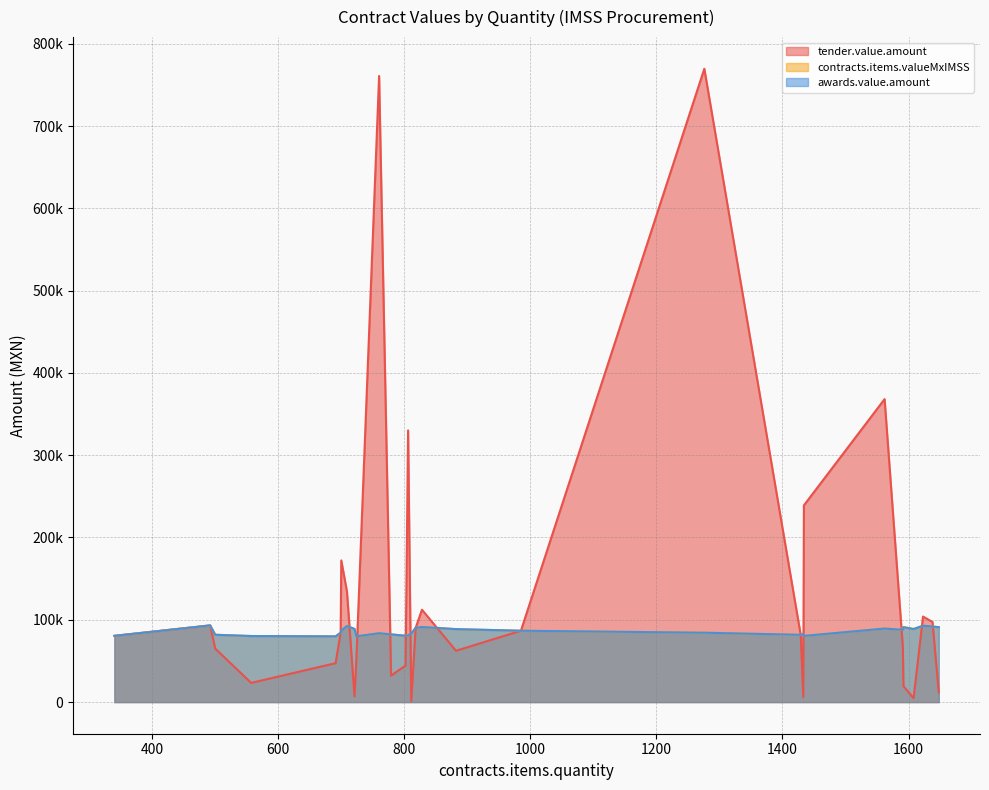

How many interior local peaks does the tender.value.amount series have?

8